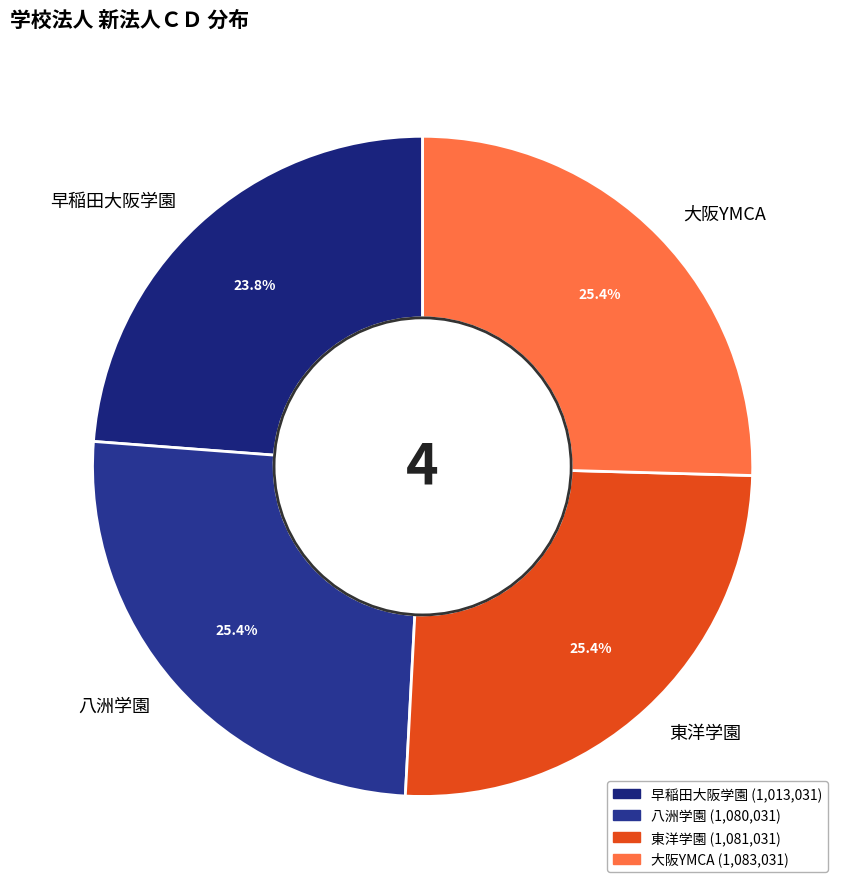

Count the number of slices in the pie.

4